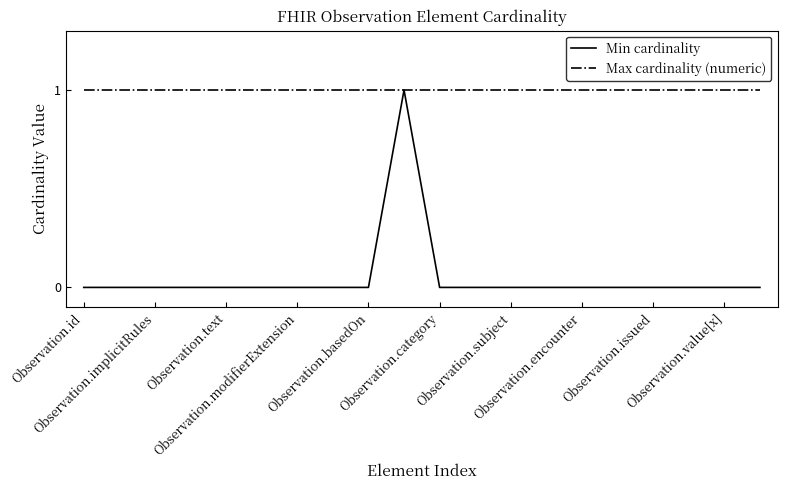

Which series has the largest range (max minus min)?

Min cardinality